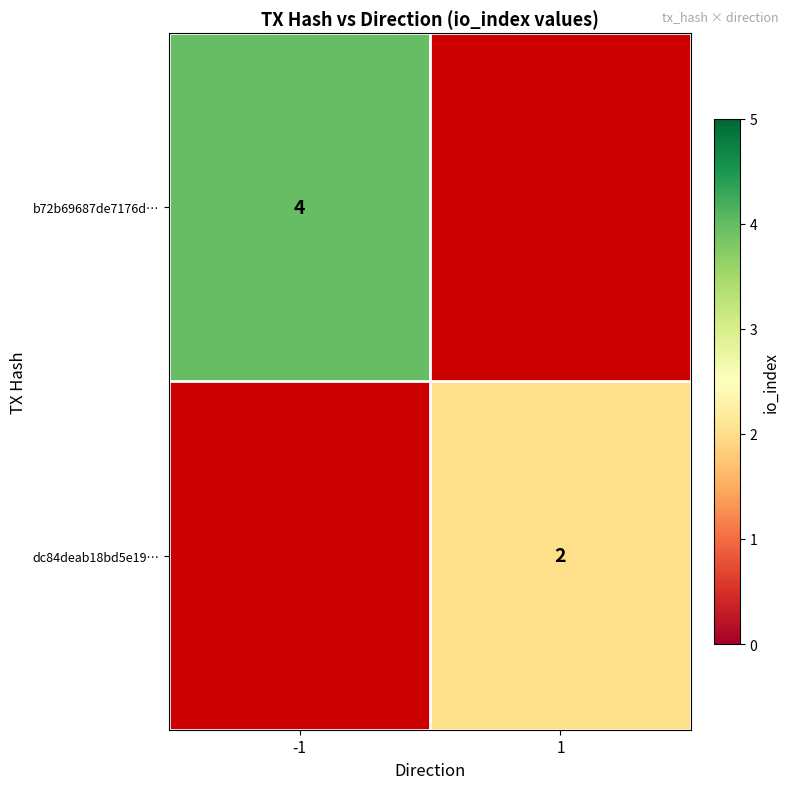

Is it true that dc84deab18bd5e19… equals 1 at 1?

False